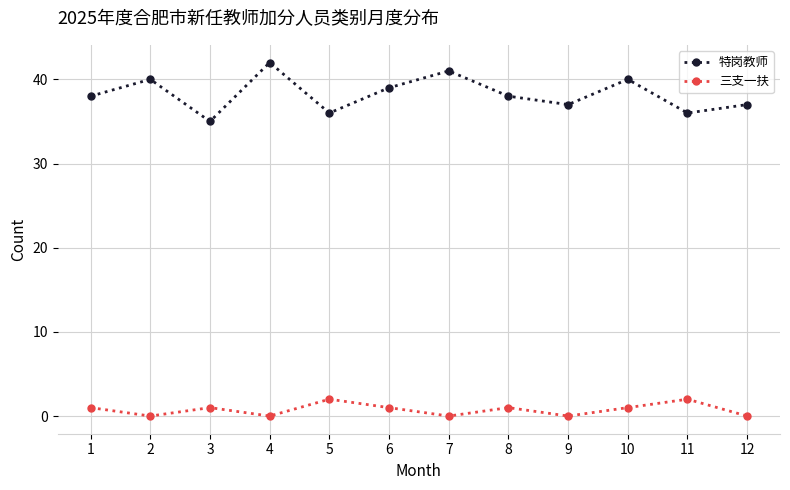

Reading right to left, extract all data points from this chart.

特岗教师: 12=37	11=36	10=40	9=37	8=38	7=41	6=39	5=36	4=42	3=35	2=40	1=38
三支一扶: 12=0	11=2	10=1	9=0	8=1	7=0	6=1	5=2	4=0	3=1	2=0	1=1